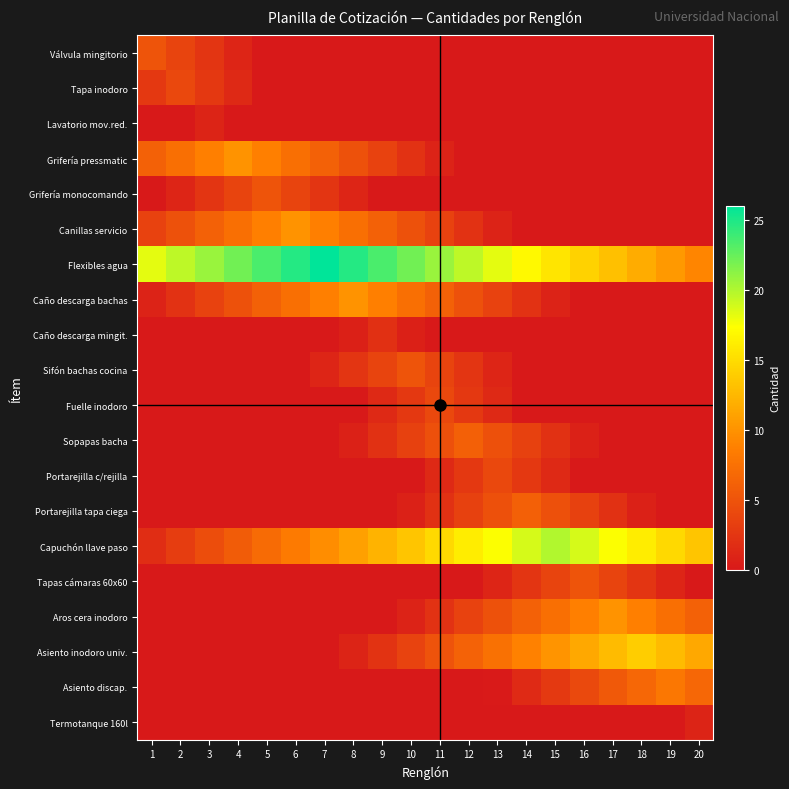

Which series has the largest total across all categories?

Flexibles agua